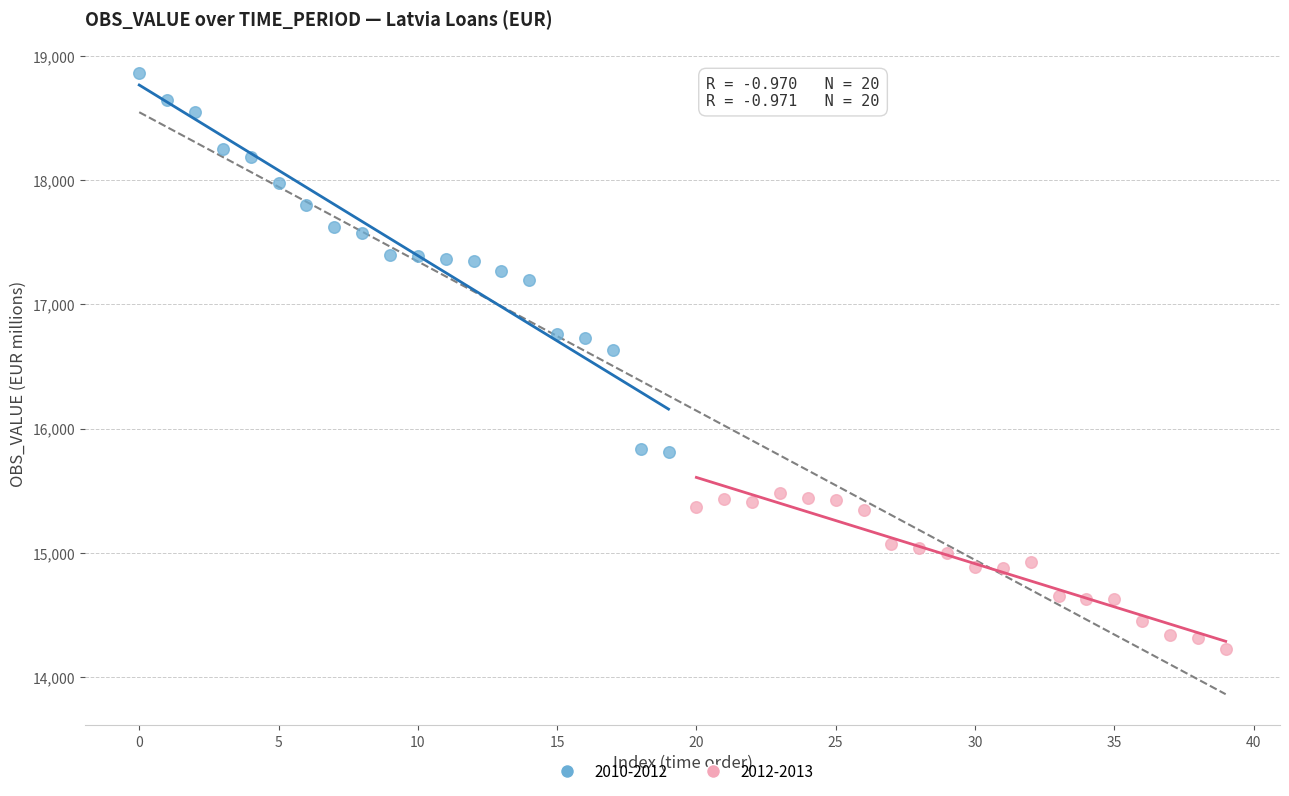

Which series contains the highest Y value?

2010-2012